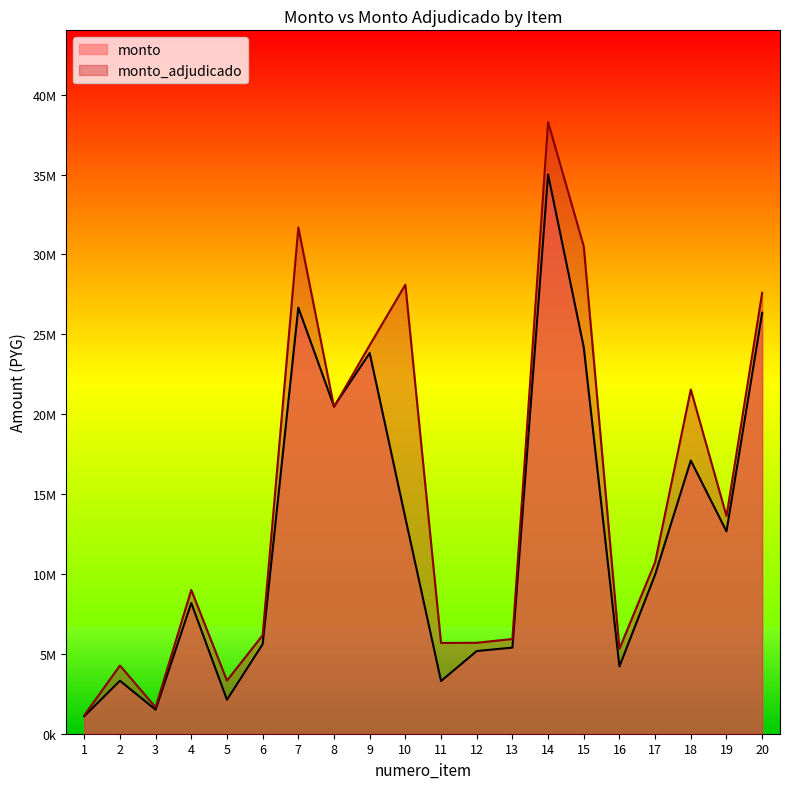

Rank the series at 12 from highest to lowest value.

monto_adjudicado, monto